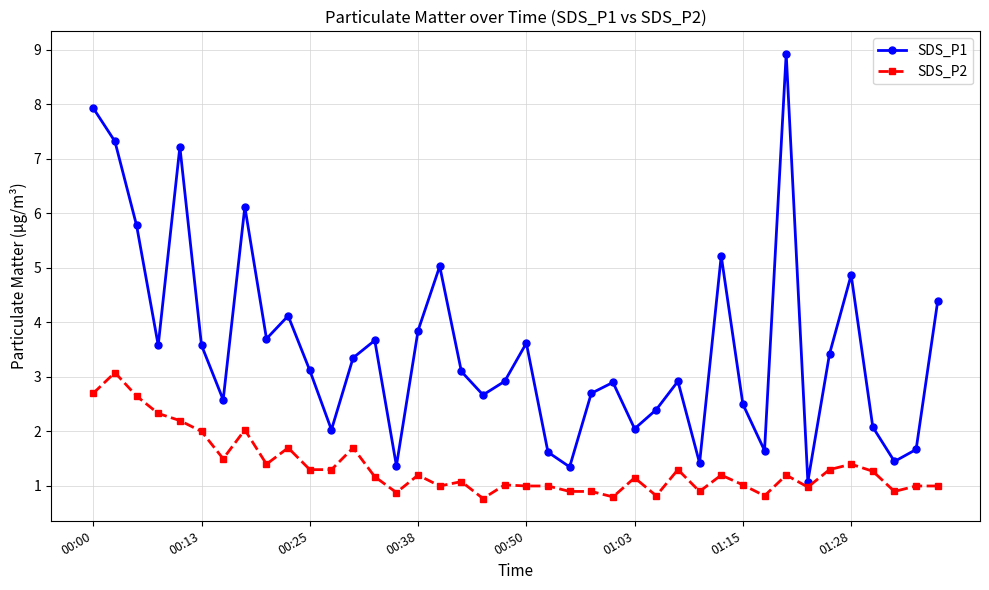

What is the difference between the second highest and second lowest values in the SDS_P2 series?

1.9